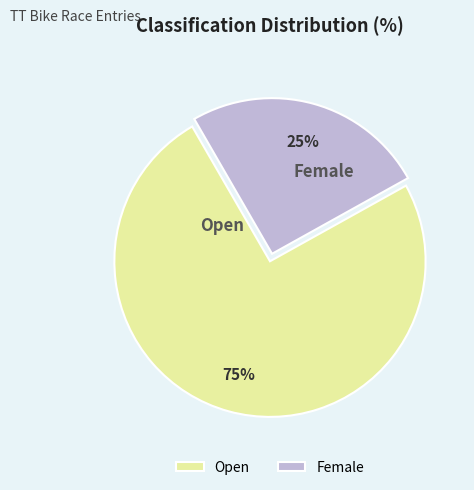

Which category accounts for the majority?

Open